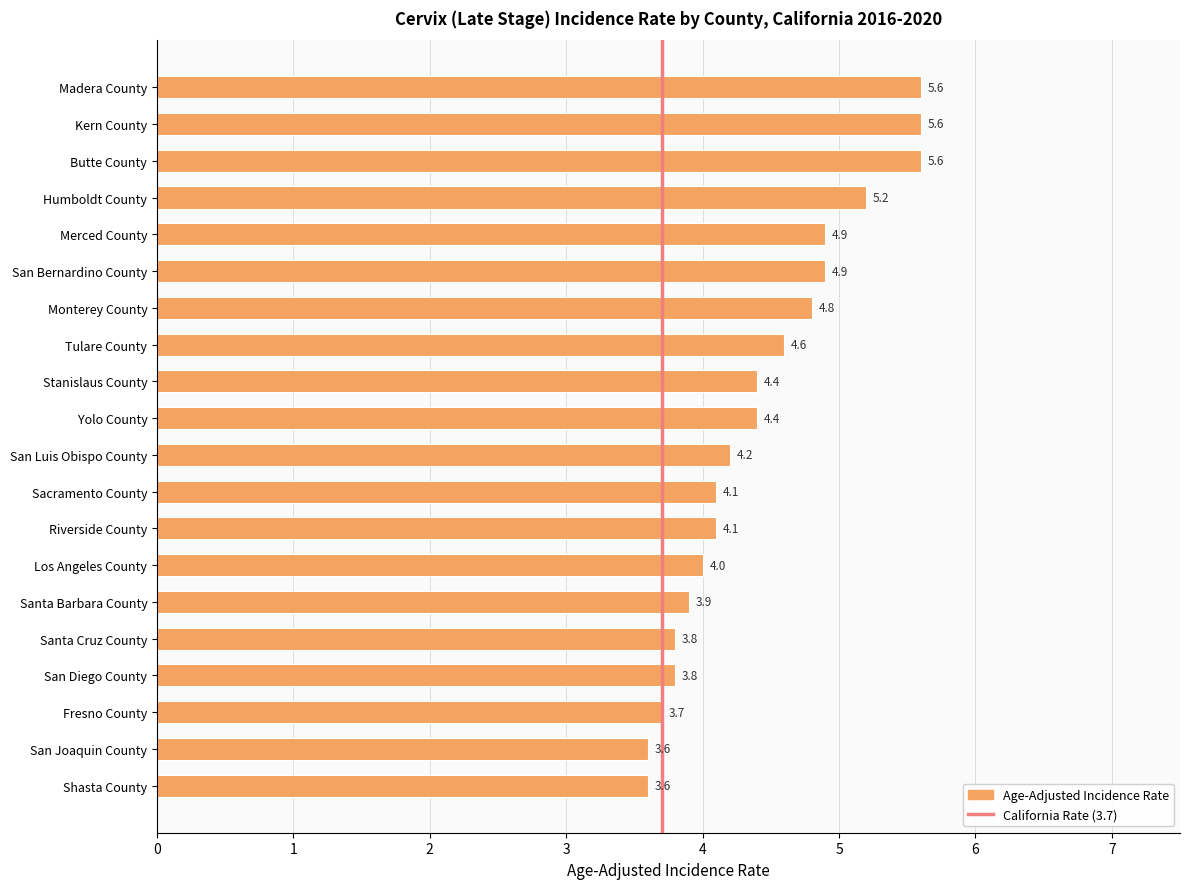

Which has a higher value, Yolo County or Monterey County?

Monterey County